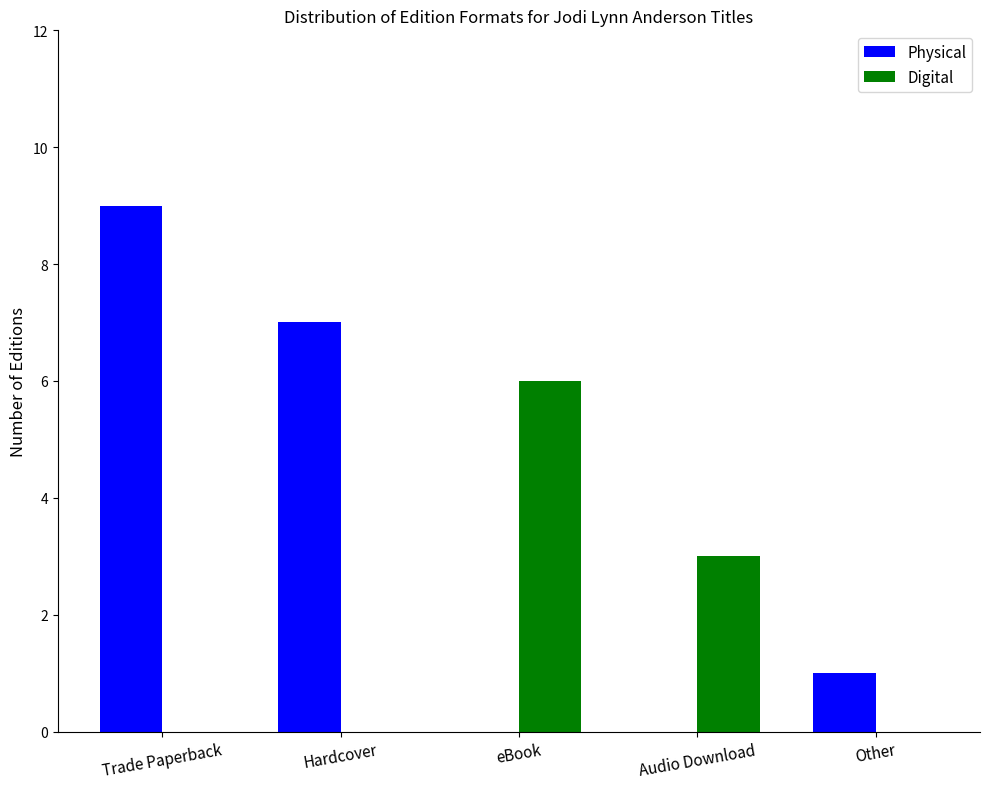

How many distinct data groups are displayed?

2